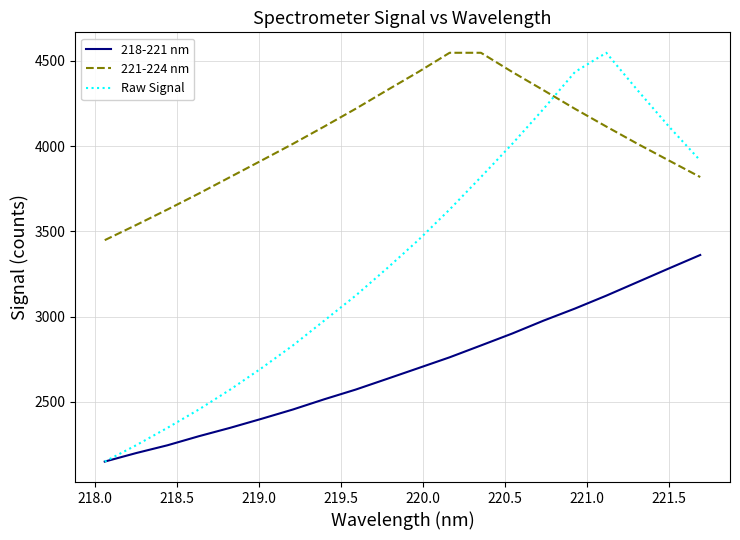

What is the highest value of the 221-224 nm series?

4547.9